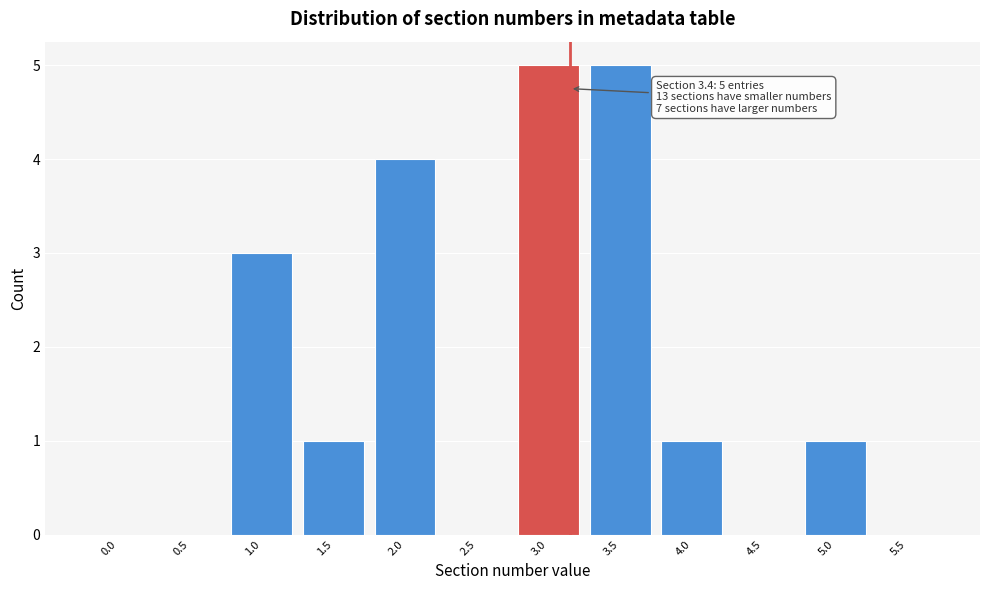

Reading right to left, extract all data points from this chart.

5.5=0	5.0=1	4.5=0	4.0=1	3.5=5	3.0=5	2.5=0	2.0=4	1.5=1	1.0=3	0.5=0	0.0=0